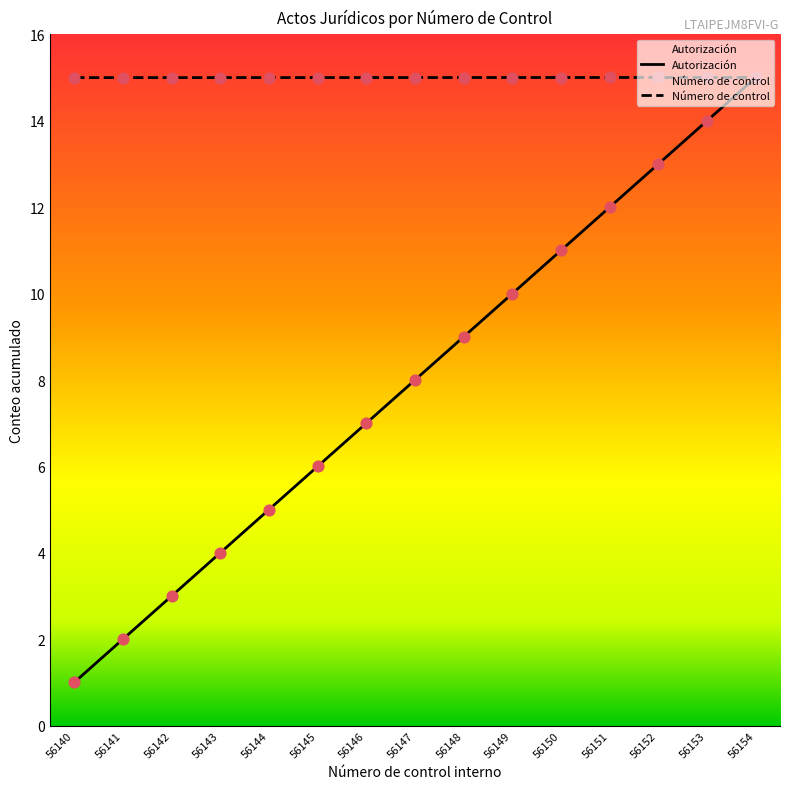

At how many categories does at least one series exceed 4?

15